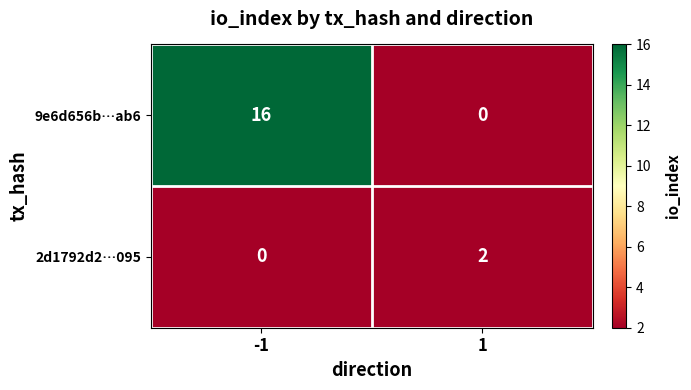

What is the maximum value shown in the chart?

16